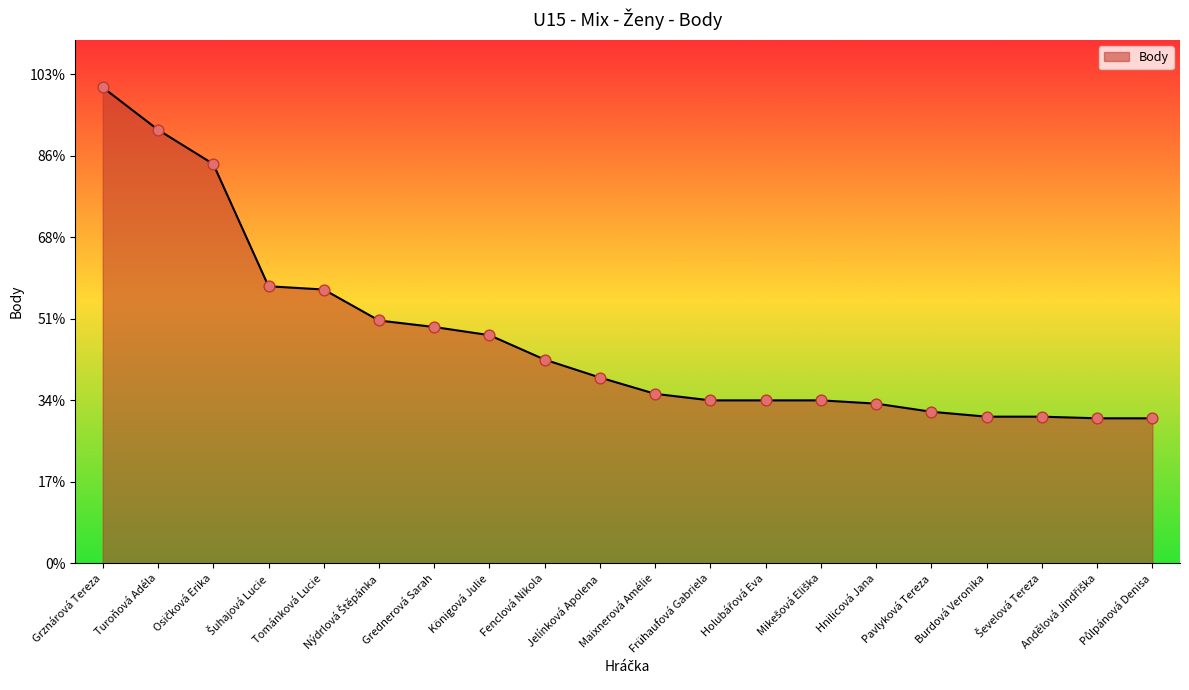

Does the chart have visible grid lines?

No